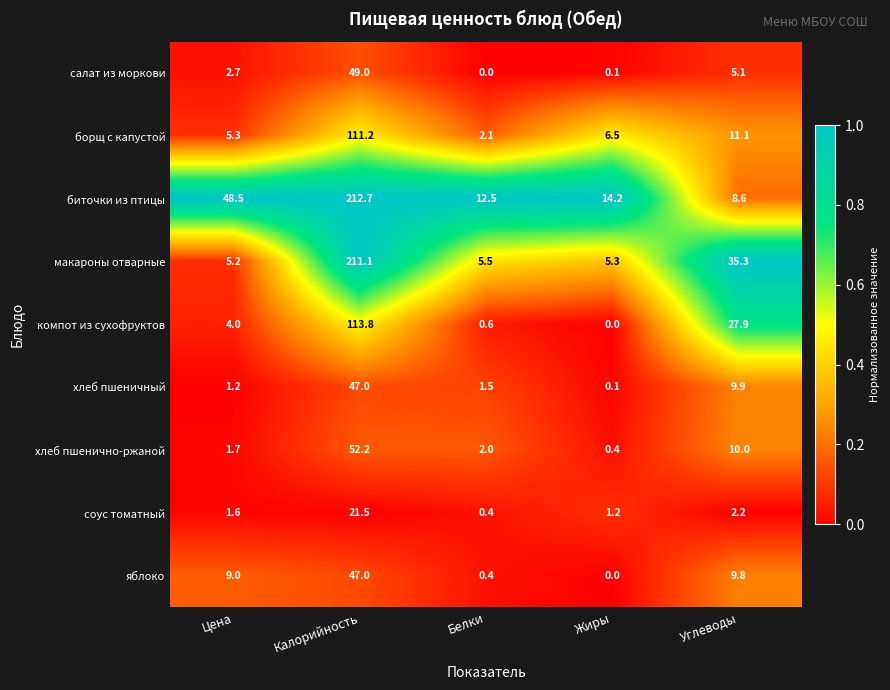

How many values in салат из моркови are above zero?

4